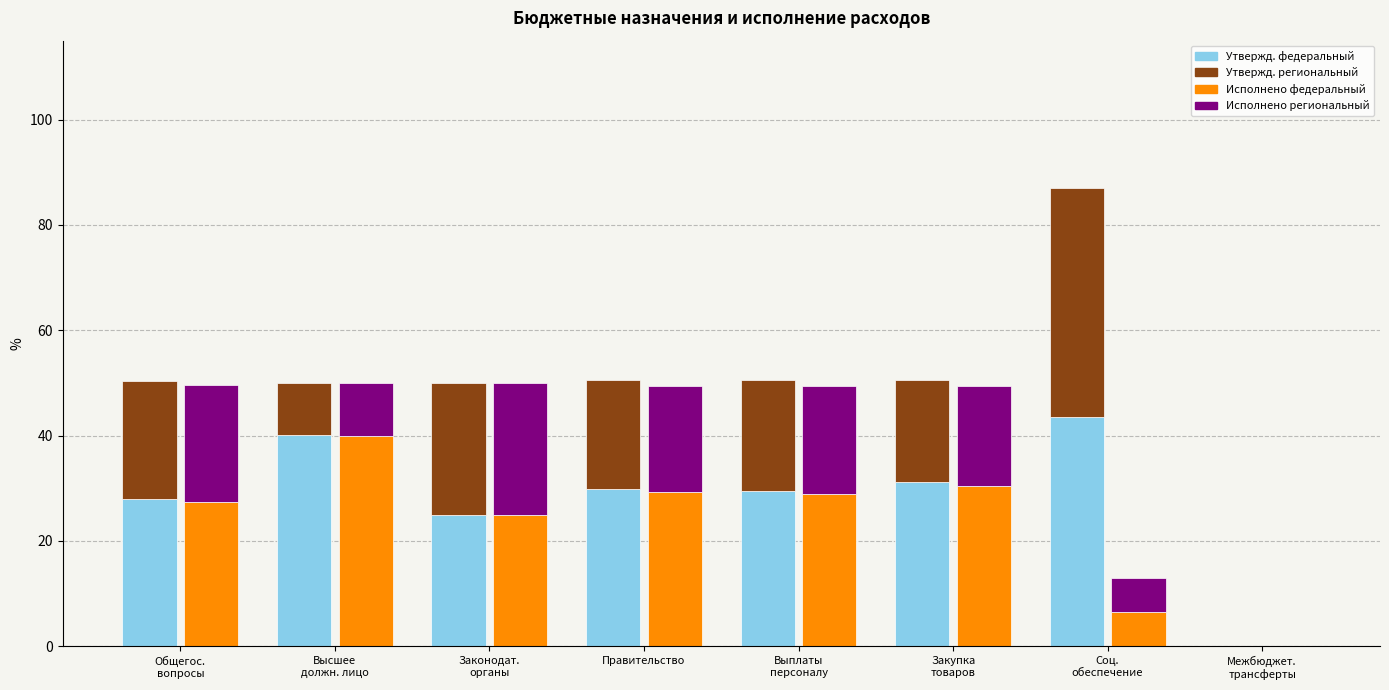

How many values in Утвержденные назначения (федеральный) are above zero?

7